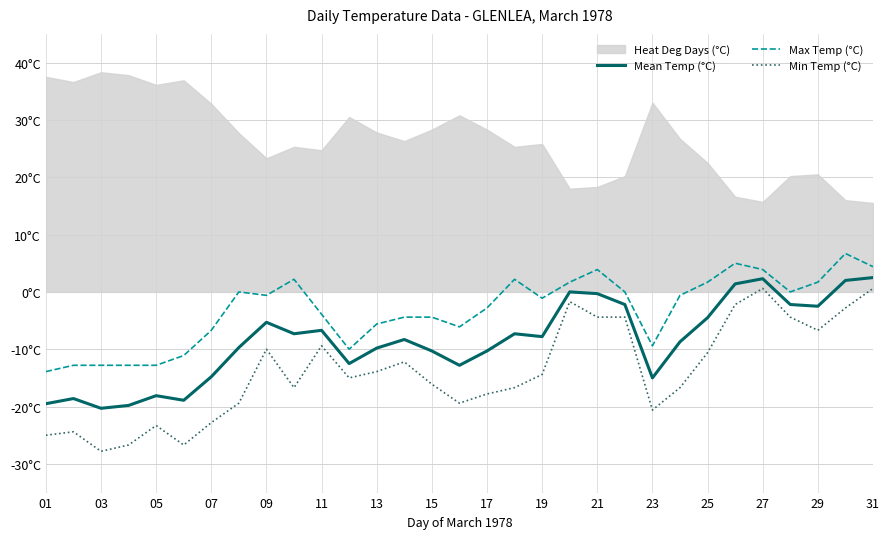

Count the number of categories in the chart.

31